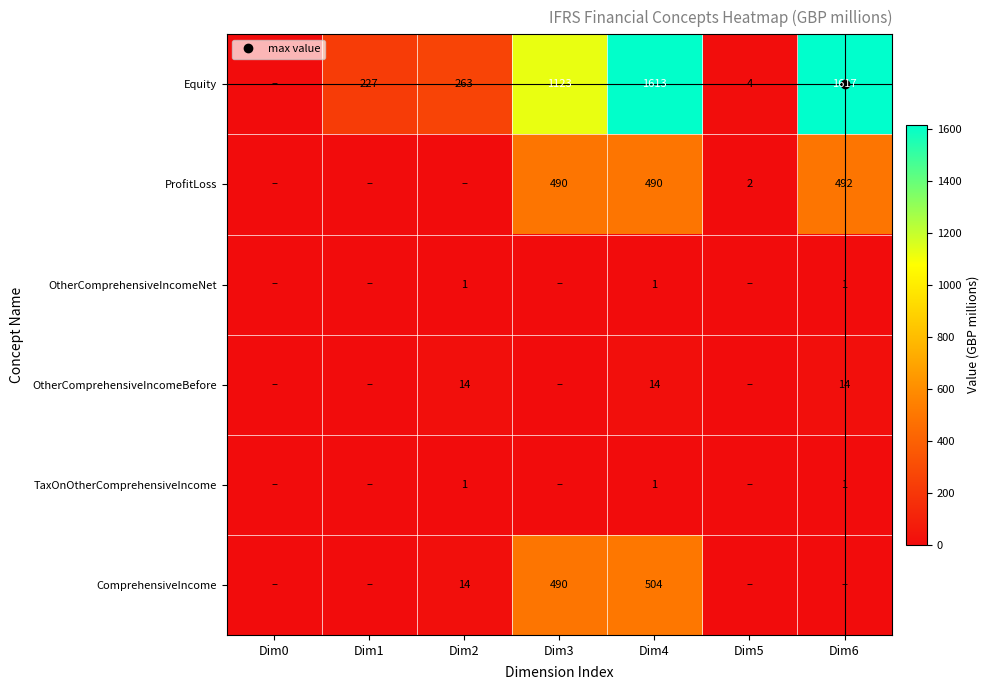

At which label does OtherComprehensiveIncomeBefore reach its peak?

Dim2